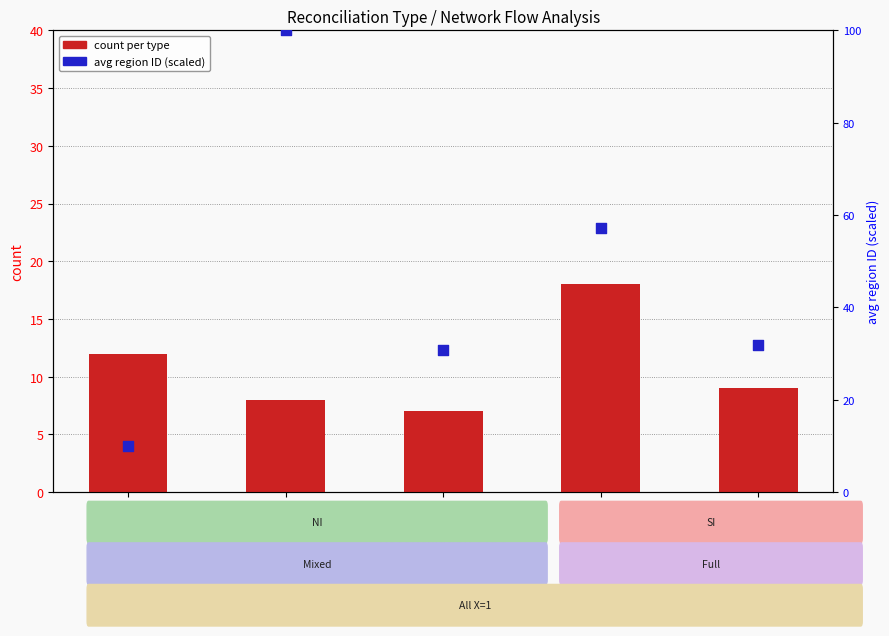

Which series contains the highest Y value?

avg region ID (scaled)